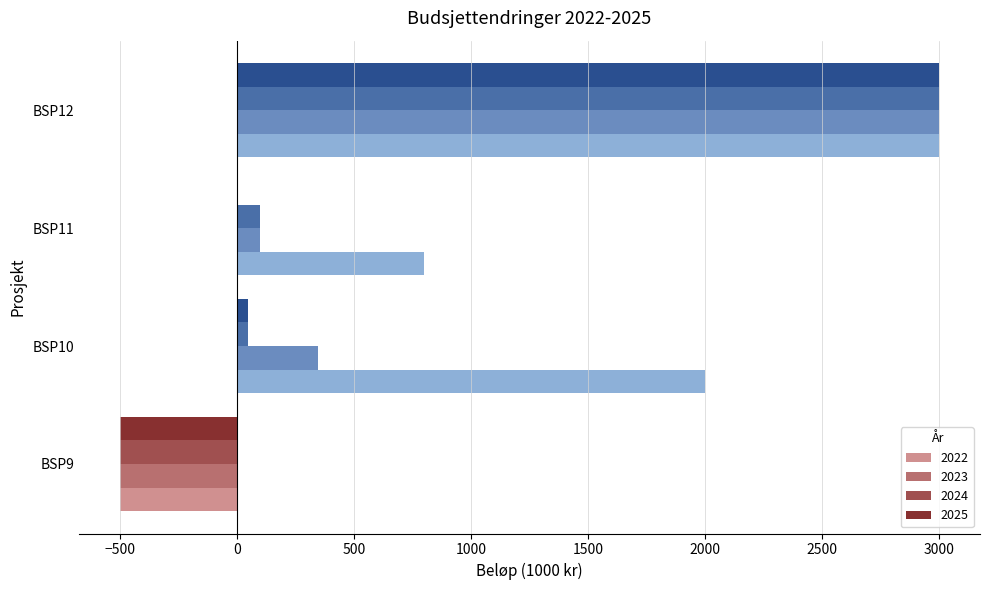

At which label is 2024 closest to 1250?

BSP11